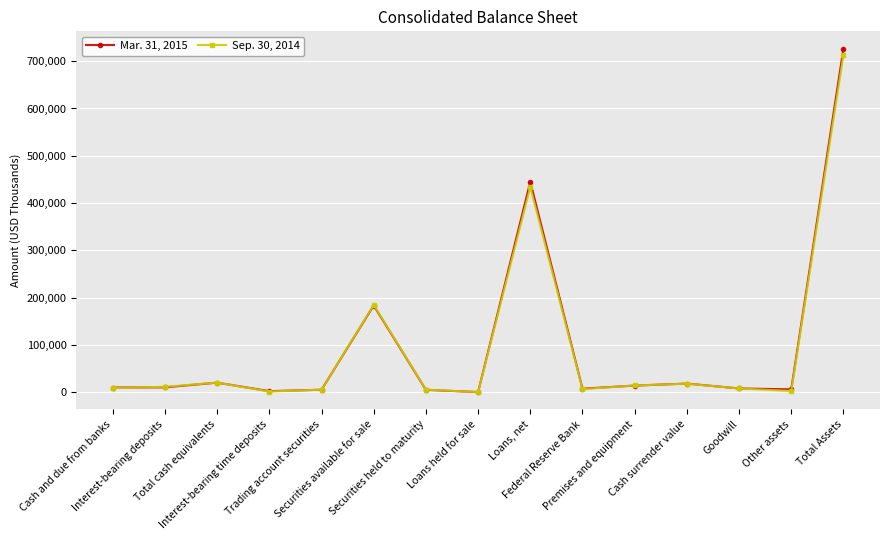

At which label is Sep. 30, 2014 closest to 356705?

Loans, net